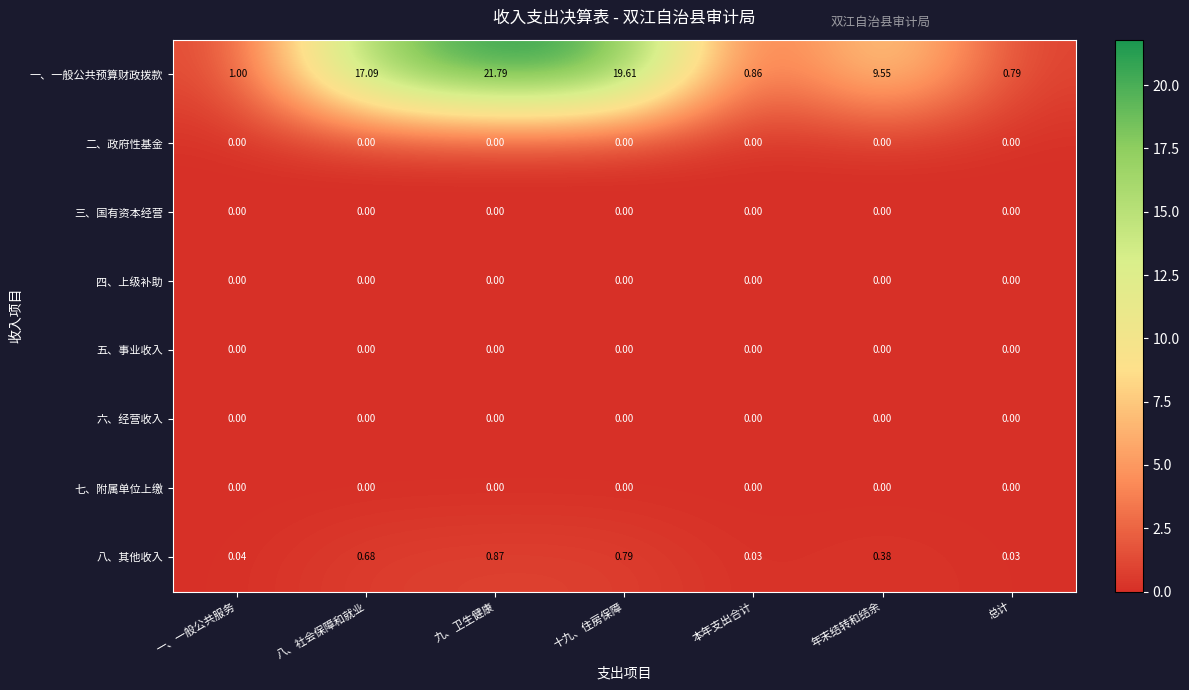

Which series has the widest spread of values?

一、一般公共预算财政拨款